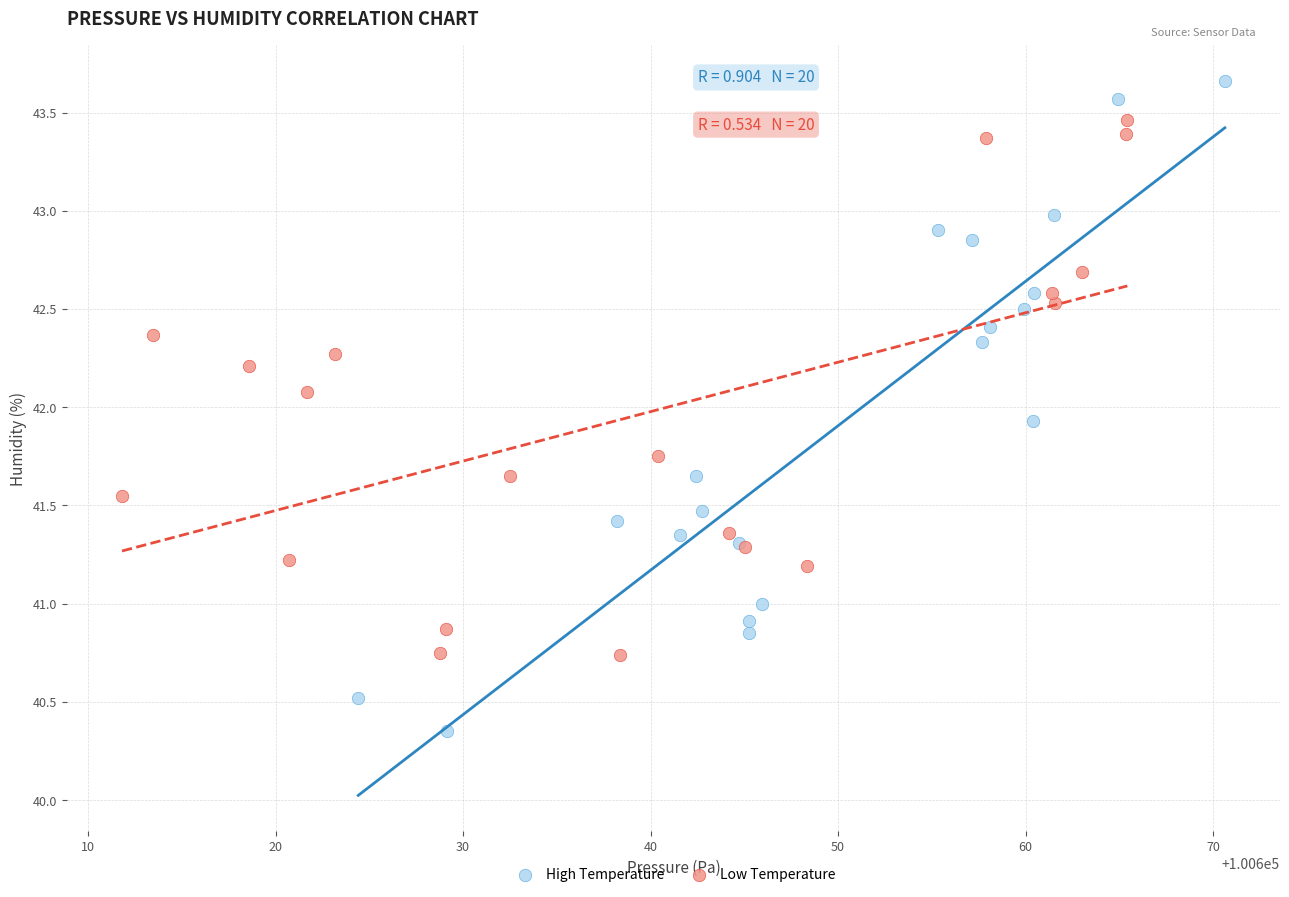

Which series has the widest spread of Y values?

High Temperature